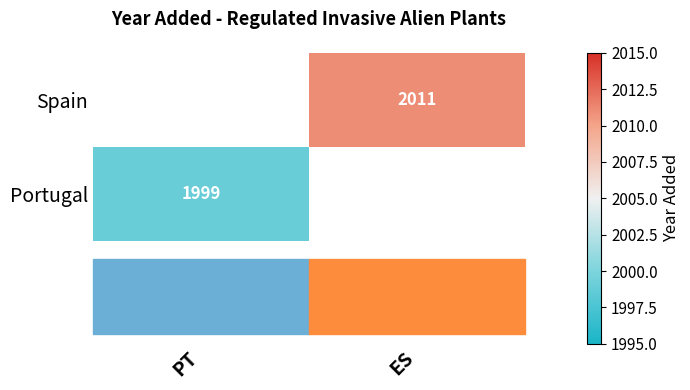

The Spain series shows 765 at ES. True or false?

False